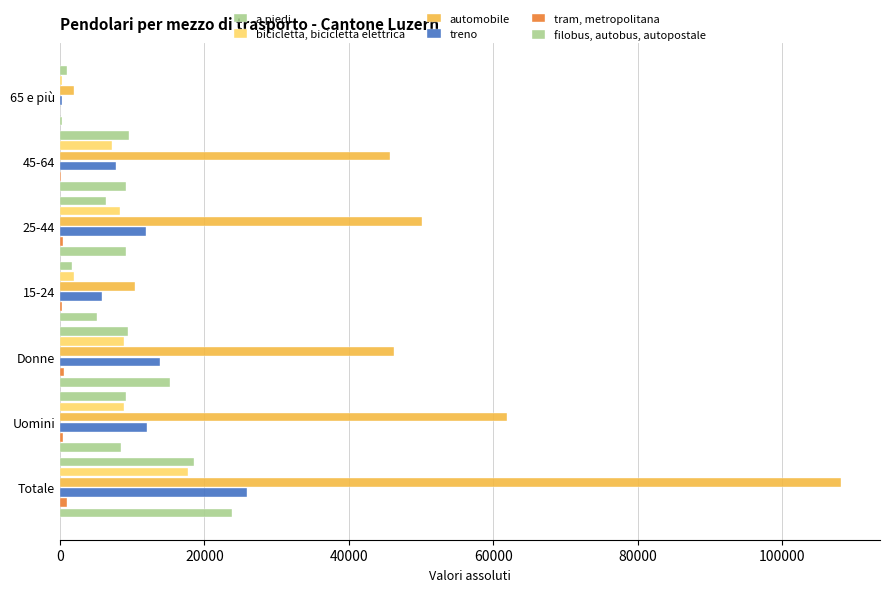

What is the sum of all a piedi values?

55810.0